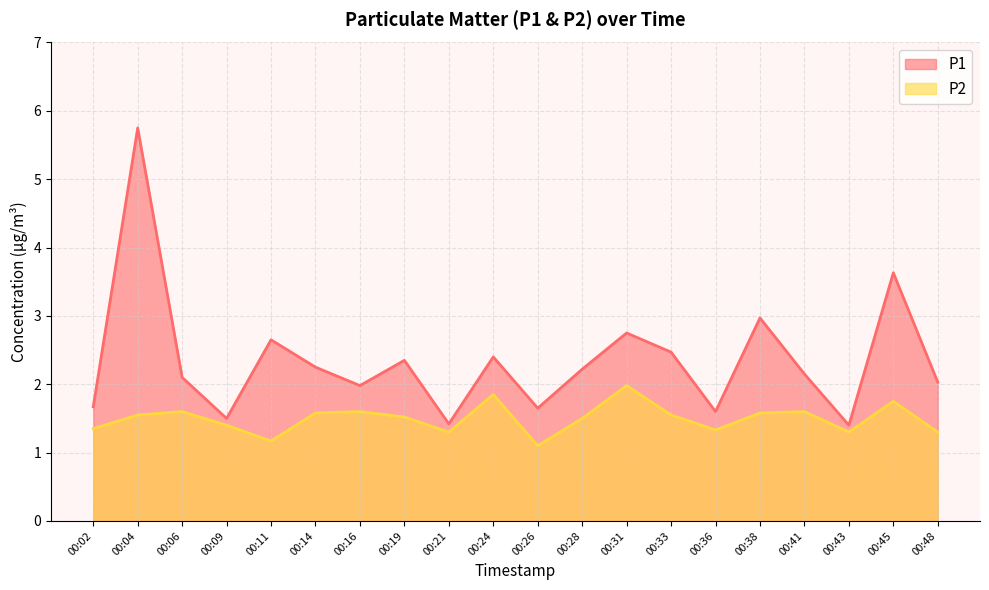

Reading left to right, list all the values displayed in this chart.

P1: 00:02=1.7	00:04=5.8	00:06=2.1	00:09=1.5	00:11=2.6	00:14=2.2	00:16=2.0	00:19=2.4	00:21=1.4	00:24=2.4	00:26=1.6	00:28=2.2	00:31=2.8	00:33=2.5	00:36=1.6	00:38=3.0	00:41=2.1	00:43=1.4	00:45=3.6	00:48=2.0
P2: 00:02=1.4	00:04=1.6	00:06=1.6	00:09=1.4	00:11=1.2	00:14=1.6	00:16=1.6	00:19=1.5	00:21=1.3	00:24=1.9	00:26=1.1	00:28=1.5	00:31=2.0	00:33=1.6	00:36=1.3	00:38=1.6	00:41=1.6	00:43=1.3	00:45=1.8	00:48=1.3